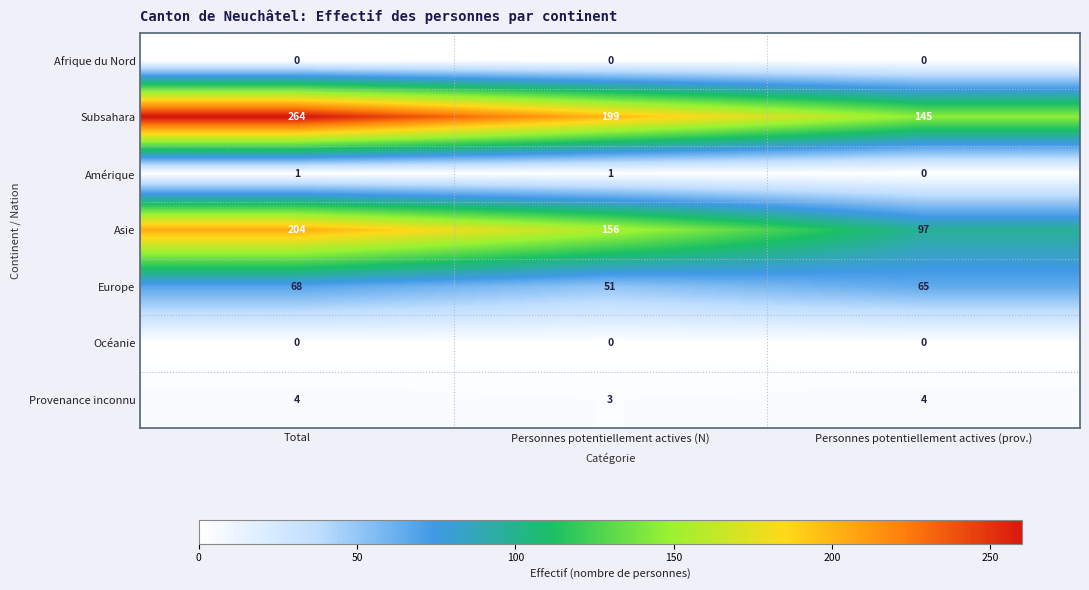

How many Subsahara values are between 145 and 264?

3